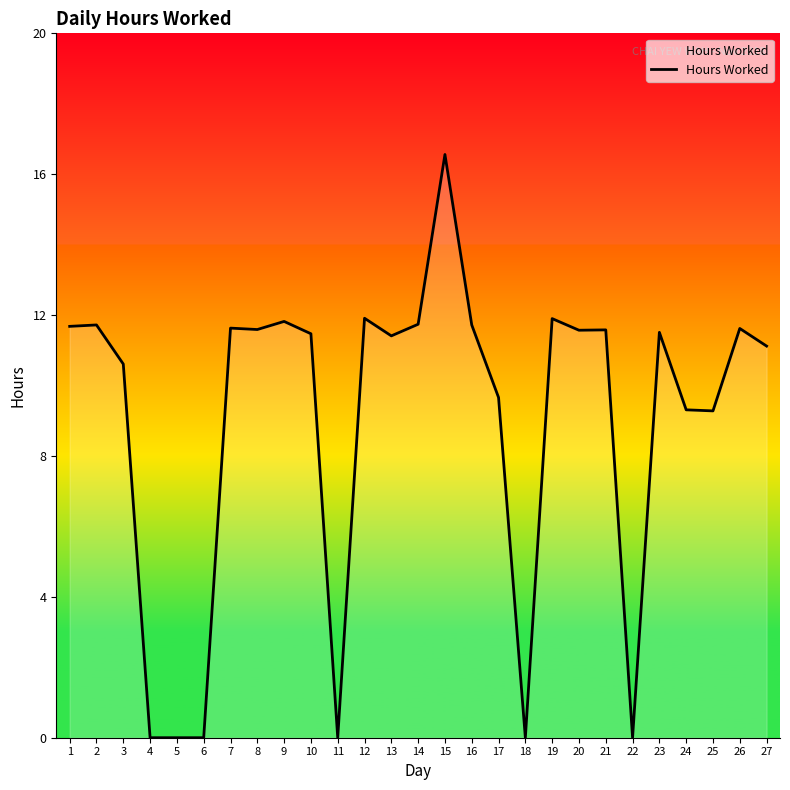

How many lines are shown in the chart?

1